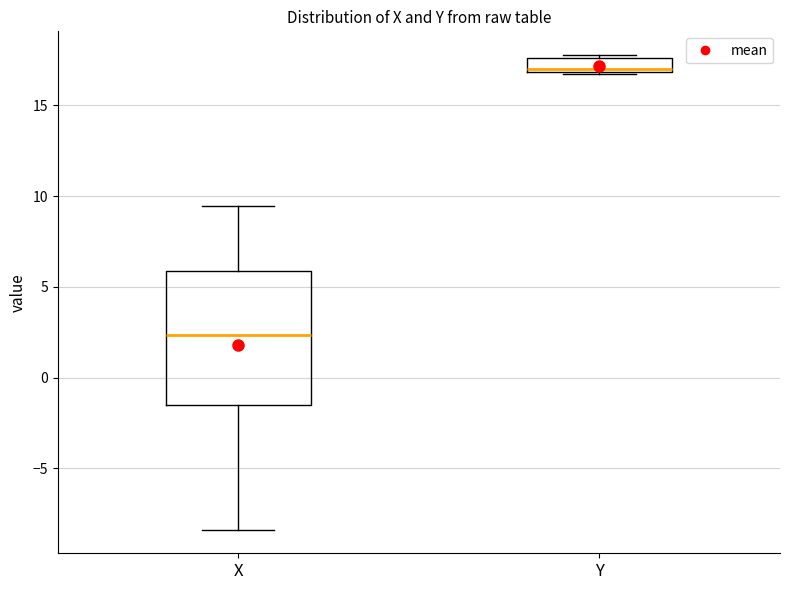

Which box's median line is the lowest?

X